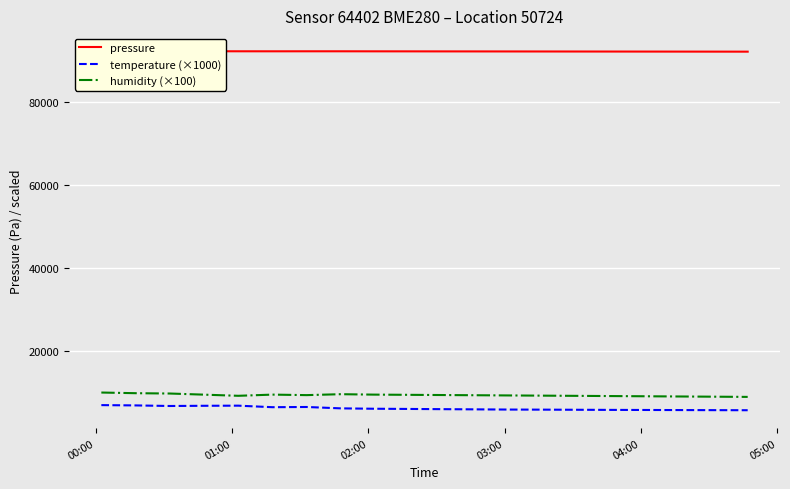

True or false: humidity (×100) and temperature (×1000) intersect in this chart.

False